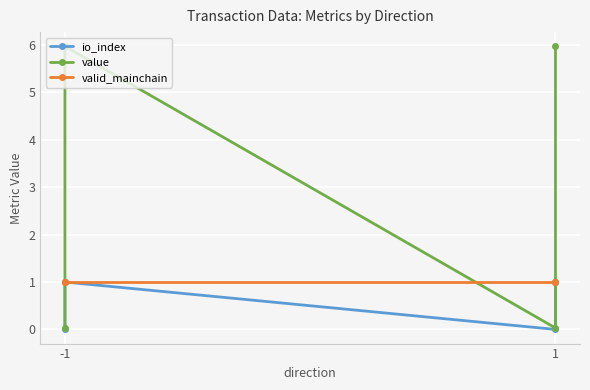

What is the minimum value for valid_mainchain?

1.0